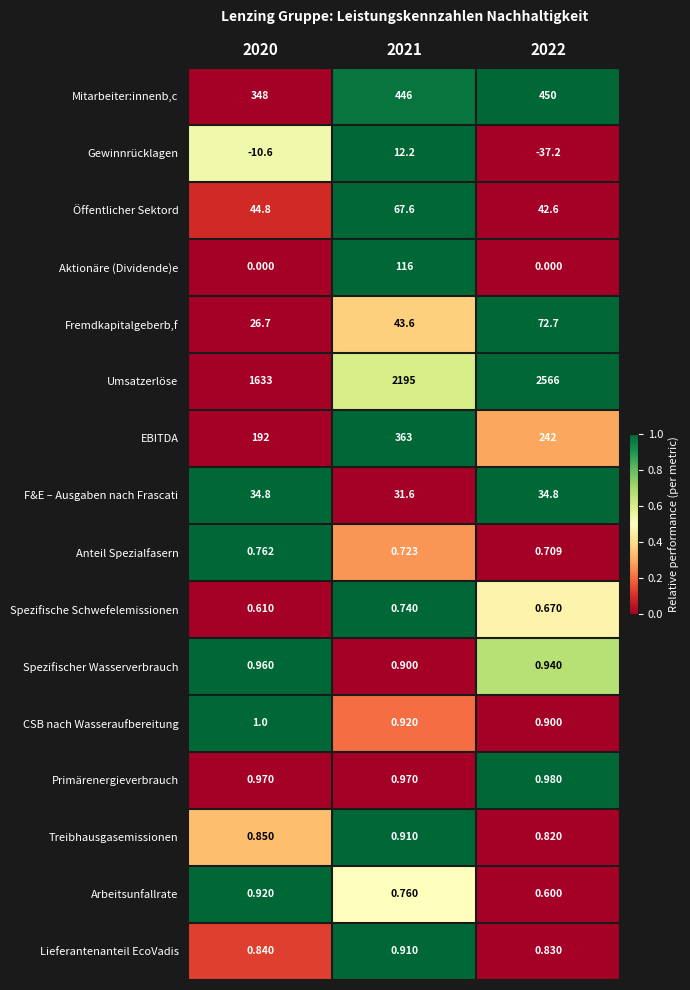

Which series changed the most between 2020 and 2021?

Umsatzerlöse